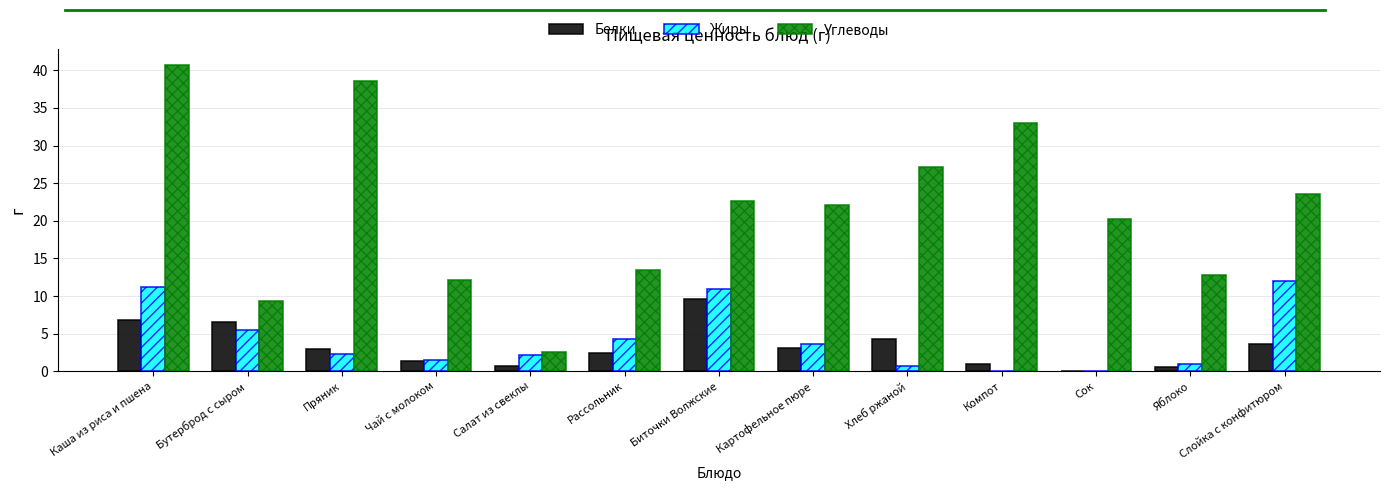

What is the sum of the Углеводы values at Слойка с конфитюром and Рассольник?

37.1